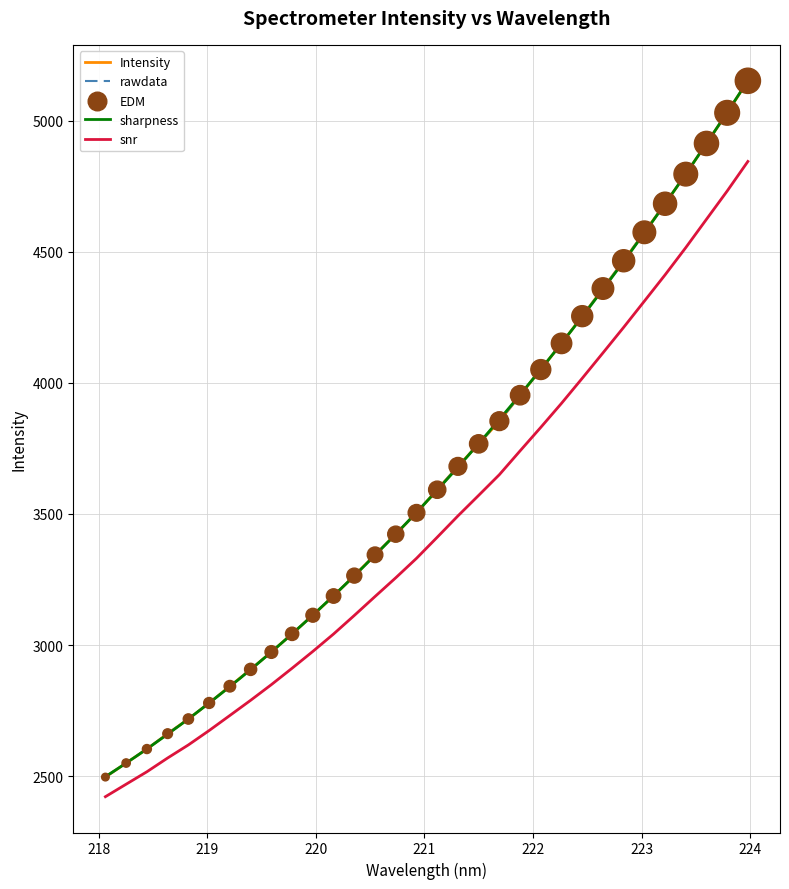

What is the ratio of the value at 218.8244 to the value at 219.3979?

0.9